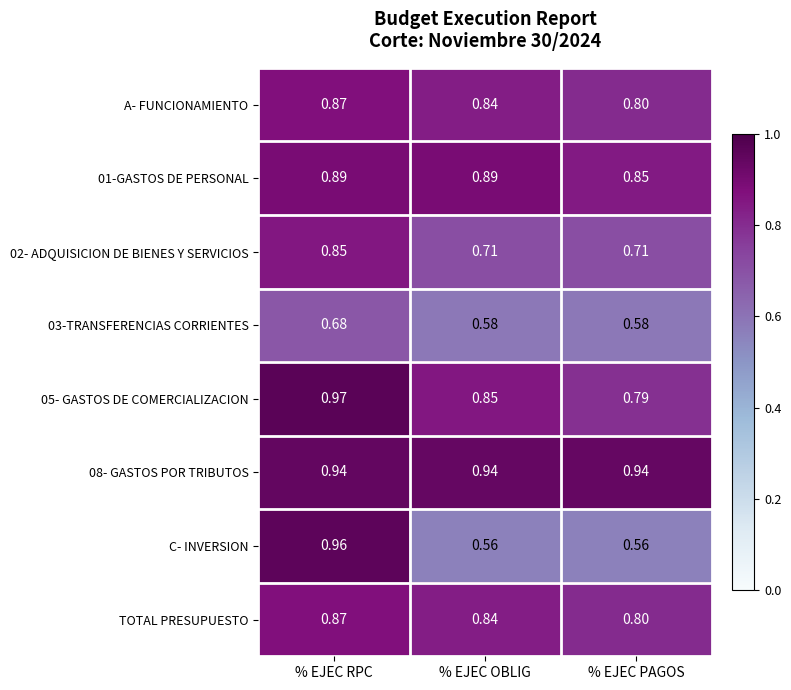

Which label corresponds to the largest value in the chart?

% EJEC RPC